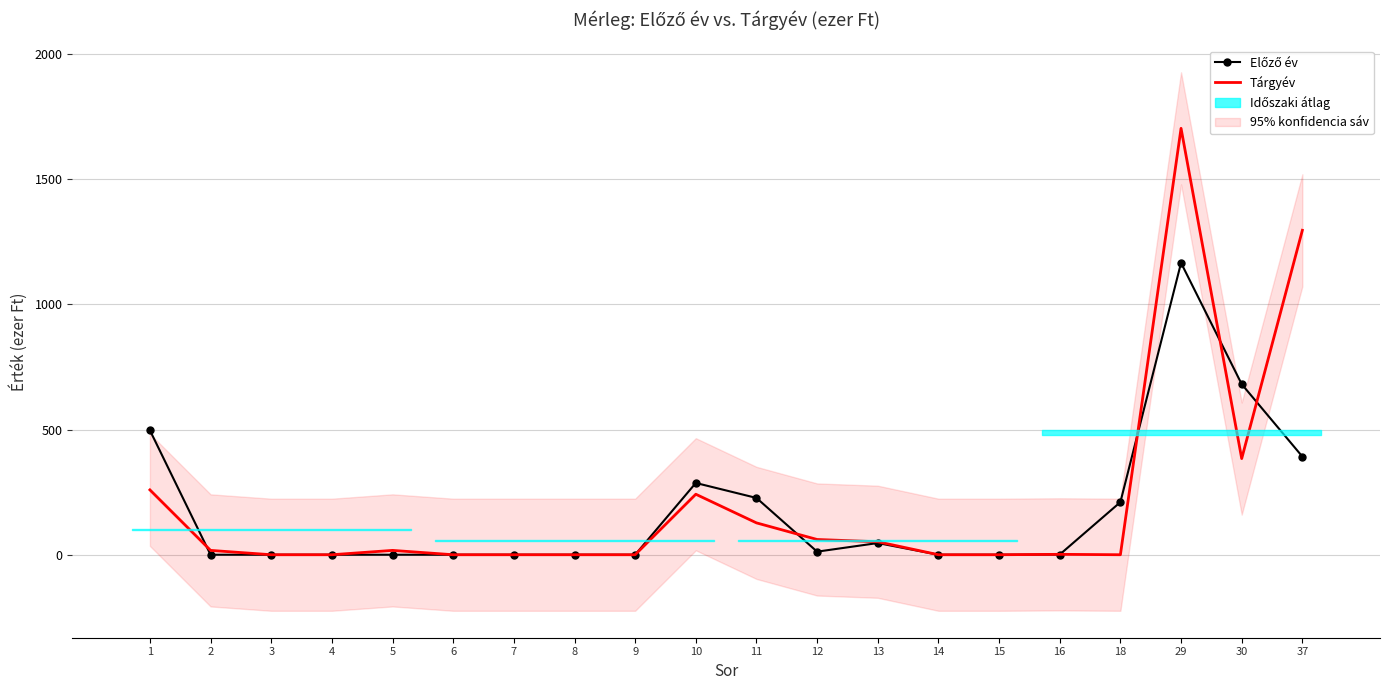

Which category has the highest value across all series?

29